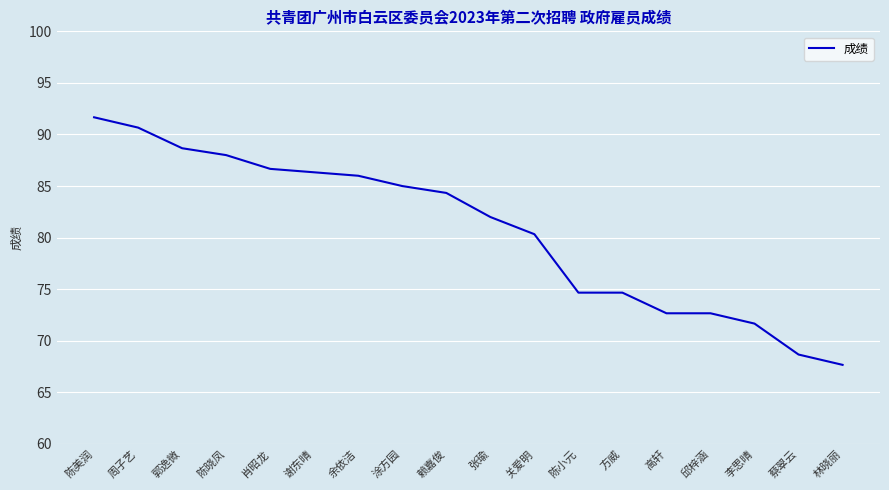

What position from the right is 余依洁?

12